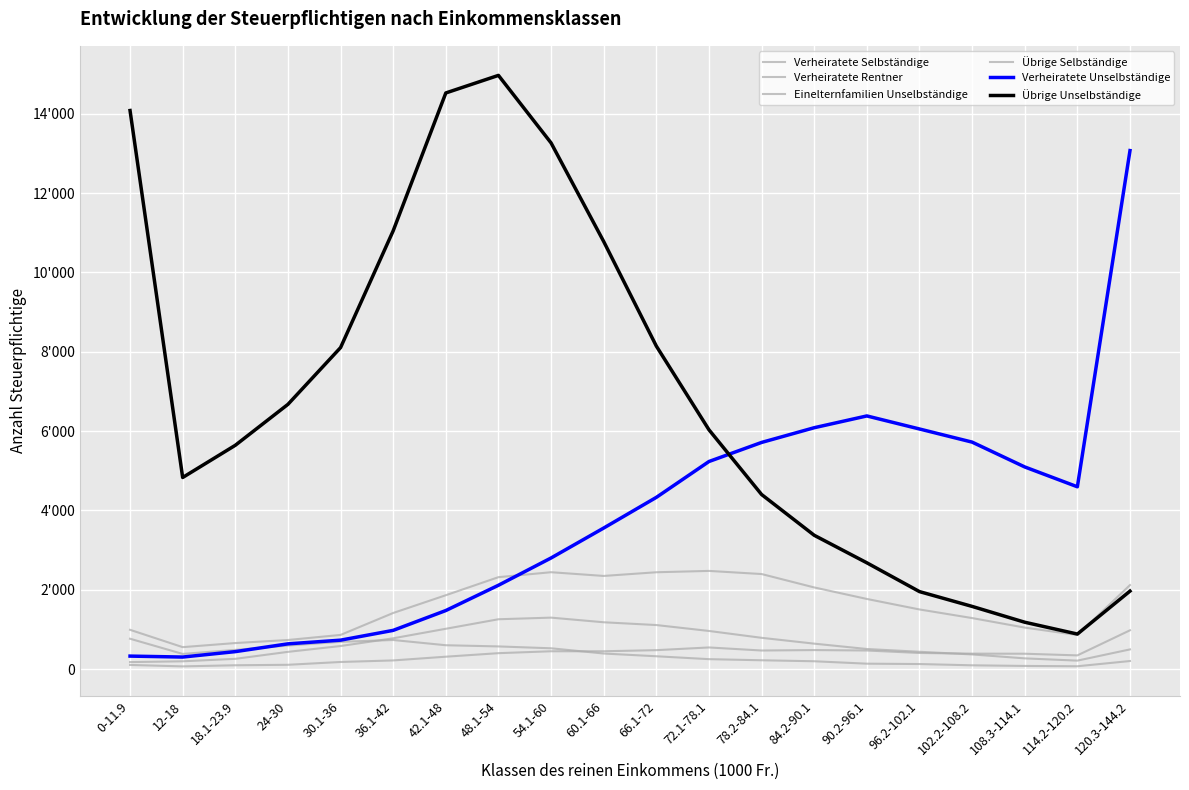

True or false: Übrige Unselbständige and Einelternfamilien Unselbständige intersect in this chart.

False